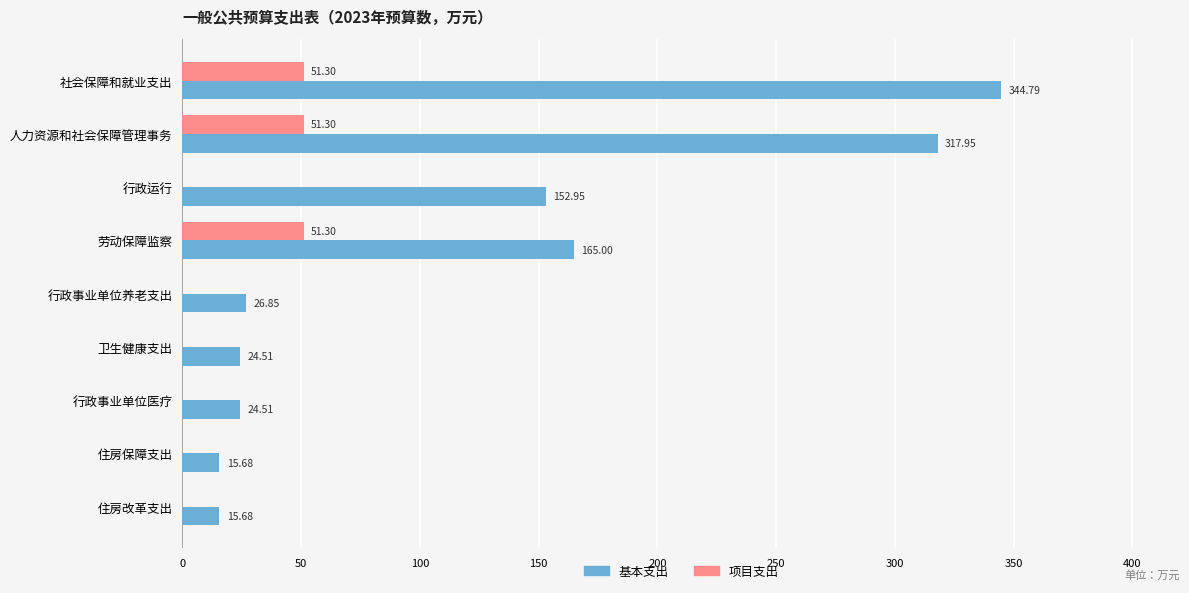

How many series are shown in this chart?

2